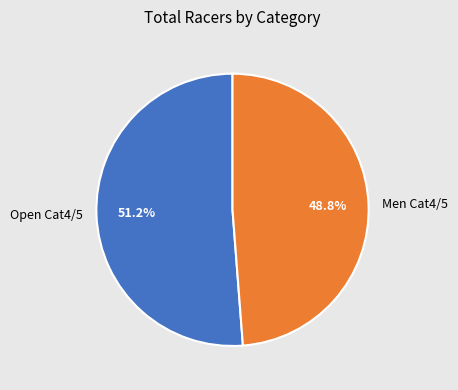

What portion of the pie excludes Open Cat4/5?

48.8%